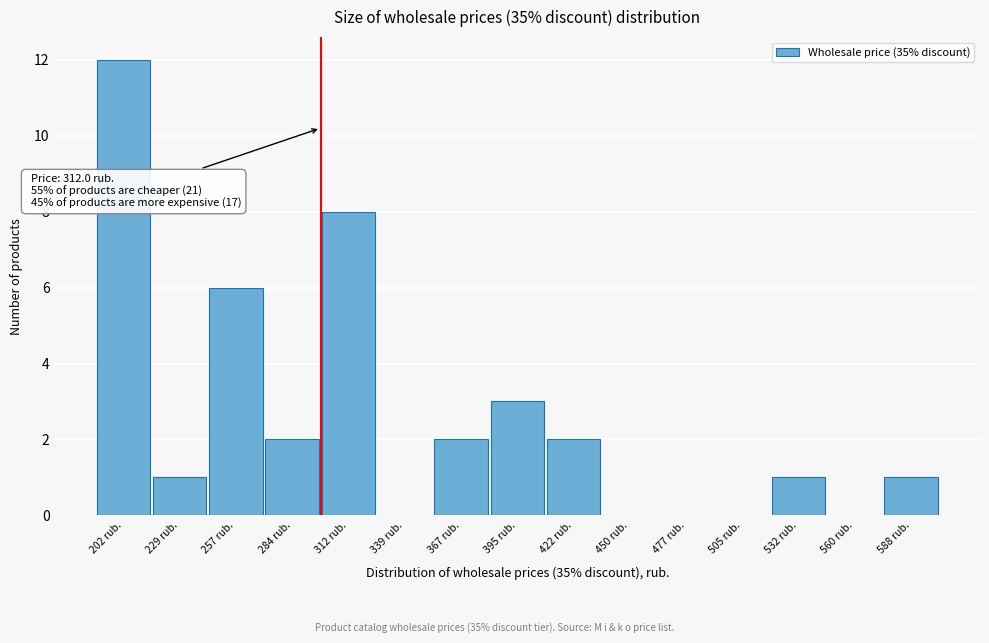

Reading left to right, what are all the values shown in this chart?

202 rub.=12	229 rub.=1	257 rub.=6	284 rub.=2	312 rub.=8	339 rub.=0	367 rub.=2	395 rub.=3	422 rub.=2	450 rub.=0	477 rub.=0	505 rub.=0	532 rub.=1	560 rub.=0	588 rub.=1